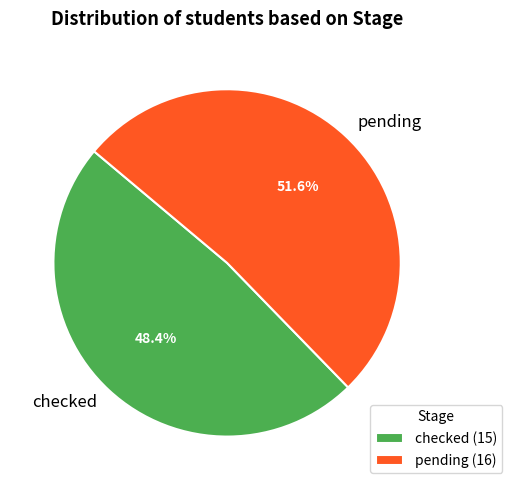

The checked slice represents 42% of the pie. True or false?

False